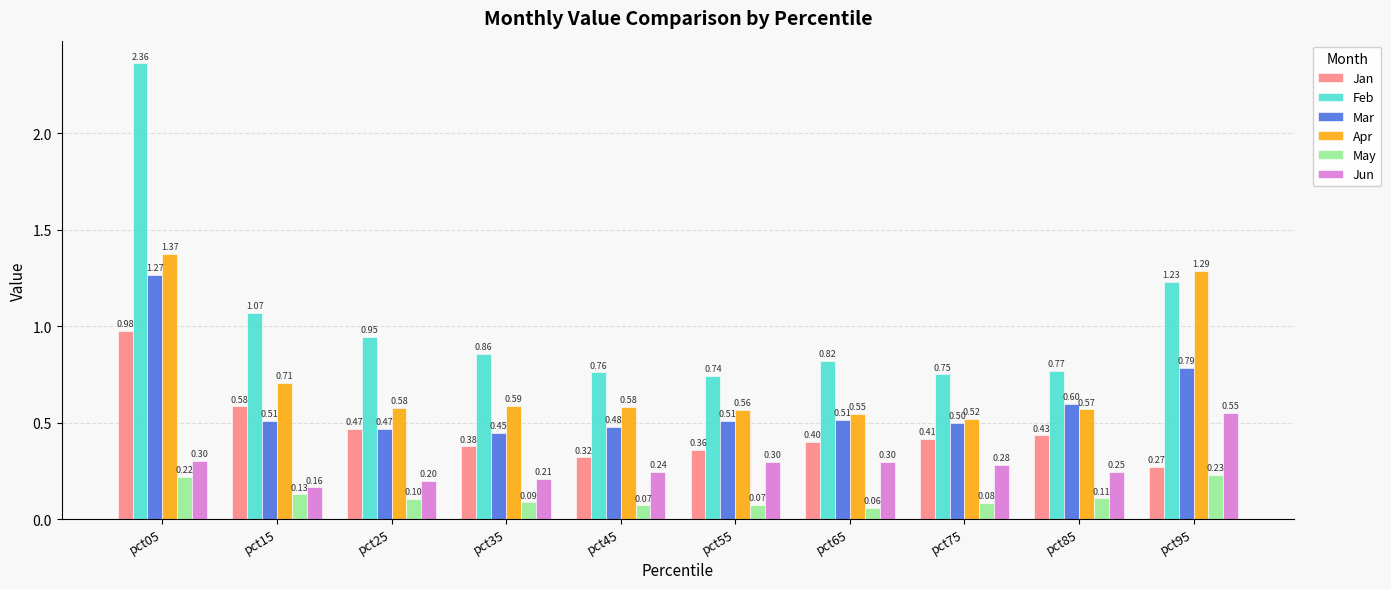

Which series has the largest total across all categories?

Feb